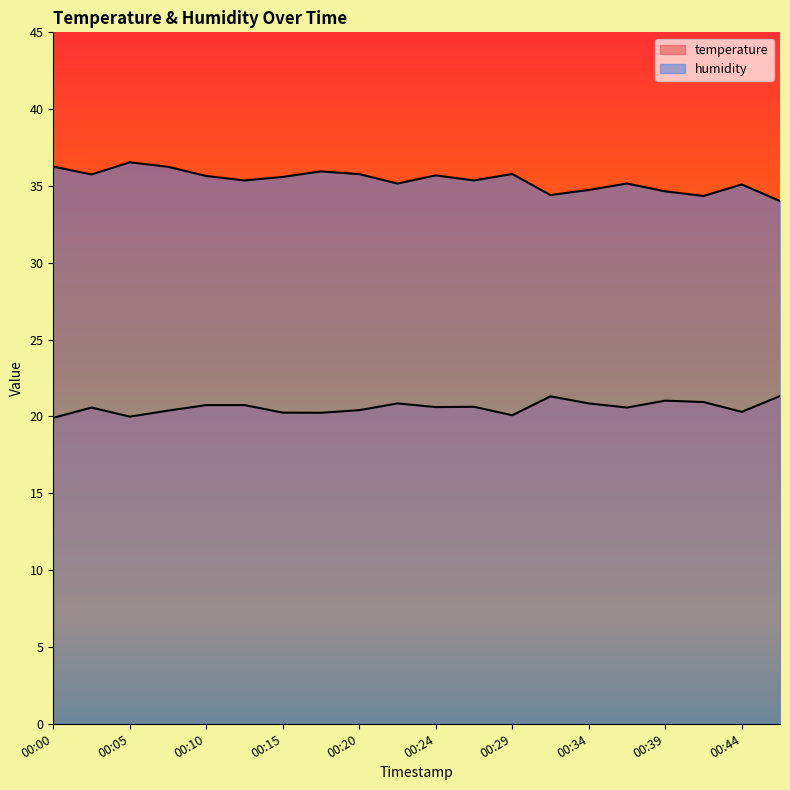

Reading right to left, what are all the values shown in this chart?

temperature: 00:46=21.3	00:44=20.3	00:41=20.9	00:39=21.0	00:37=20.6	00:34=20.9	00:32=21.3	00:29=20.1	00:27=20.6	00:24=20.6	00:22=20.9	00:20=20.4	00:17=20.2	00:15=20.2	00:12=20.7	00:10=20.7	00:07=20.4	00:05=20.0	00:03=20.6	00:00=19.9
humidity: 00:46=34.0	00:44=35.1	00:41=34.4	00:39=34.6	00:37=35.2	00:34=34.7	00:32=34.4	00:29=35.8	00:27=35.4	00:24=35.7	00:22=35.2	00:20=35.8	00:17=36.0	00:15=35.6	00:12=35.4	00:10=35.6	00:07=36.2	00:05=36.5	00:03=35.8	00:00=36.3